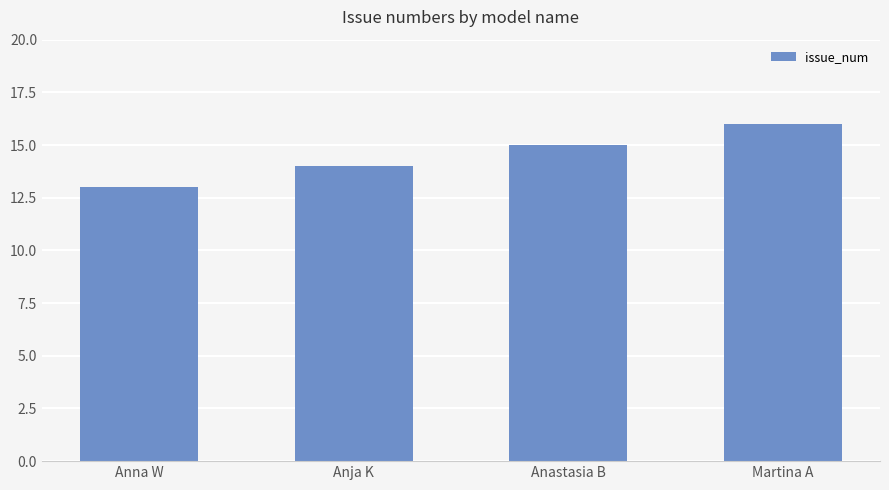

How many data points does each series have?

4